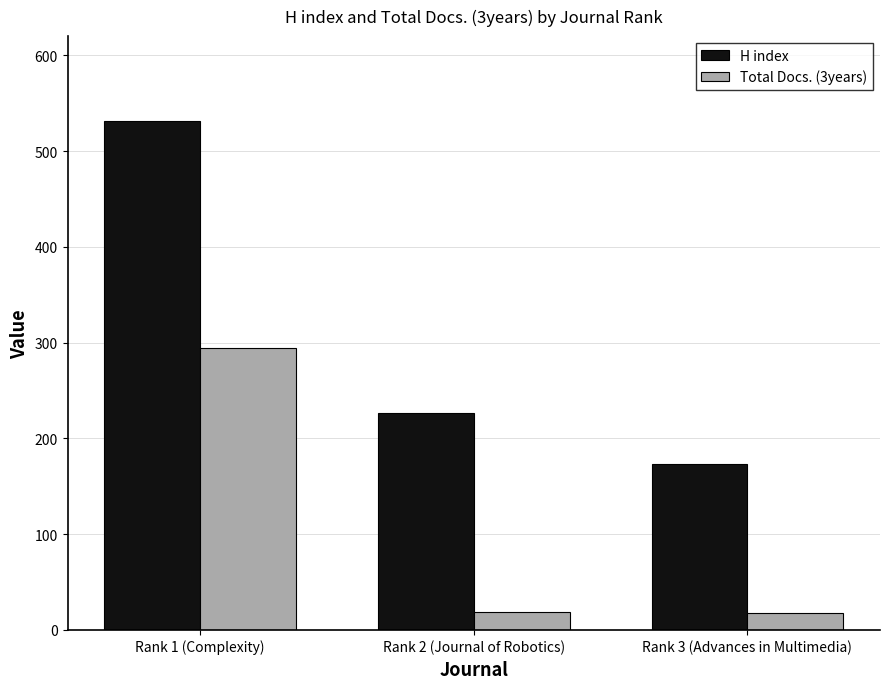

Does the chart contain stacked bars?

No